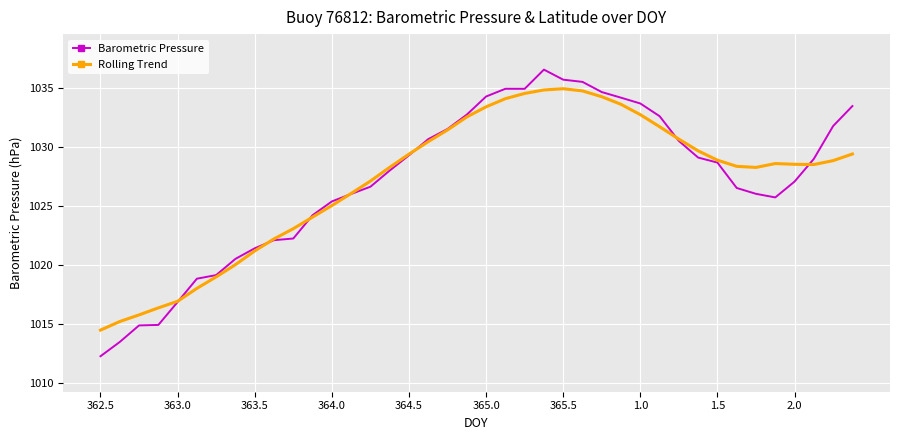

In Rolling Trend, how many points are lower than both neighbors (excluding endpoints)?

2